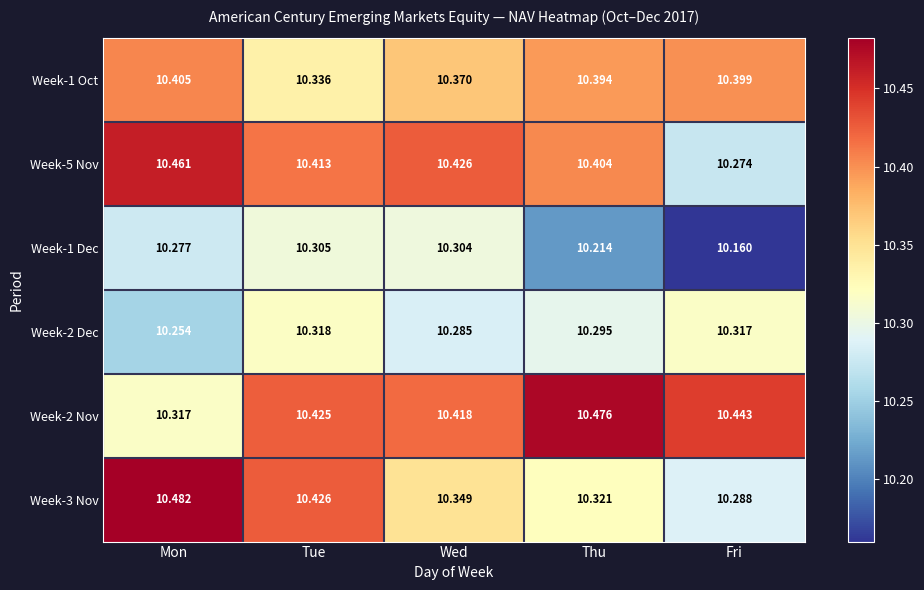

At which category is the sum across all series the highest?

Tue